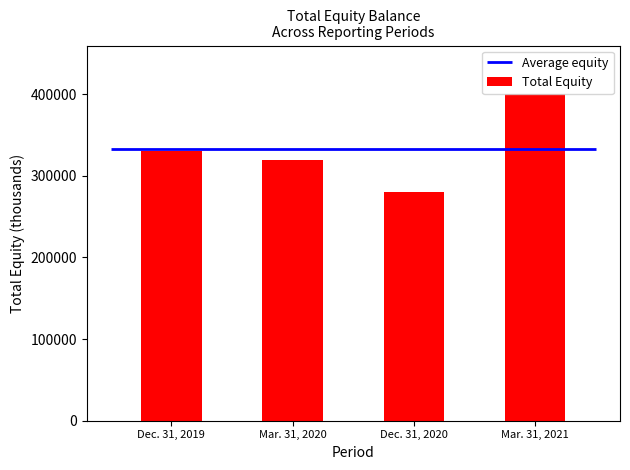

List the labels in order of value, largest first.

Mar. 31, 2021, Dec. 31, 2019, Mar. 31, 2020, Dec. 31, 2020